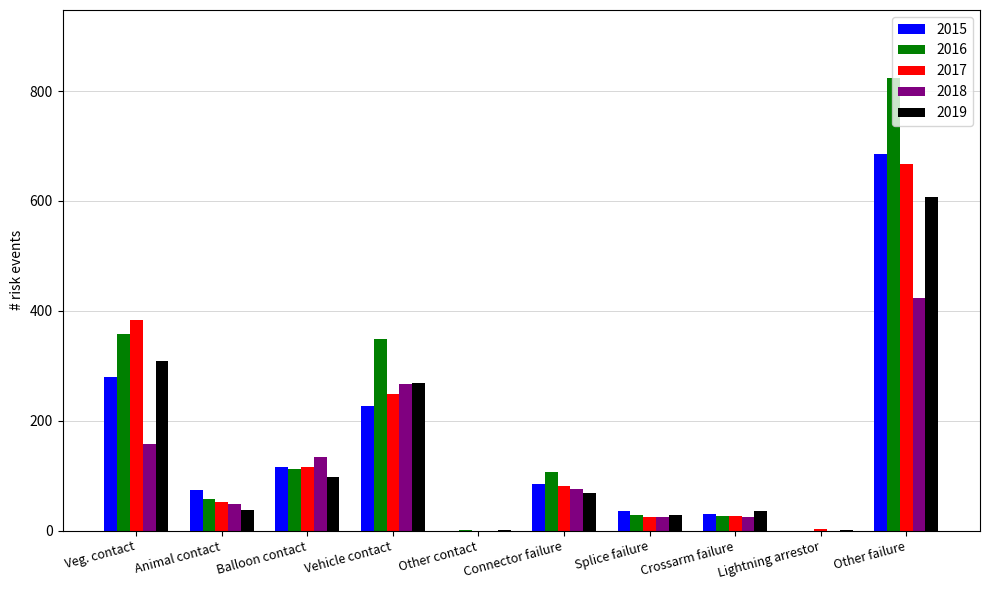

Read the 2019 value at Balloon contact.

98